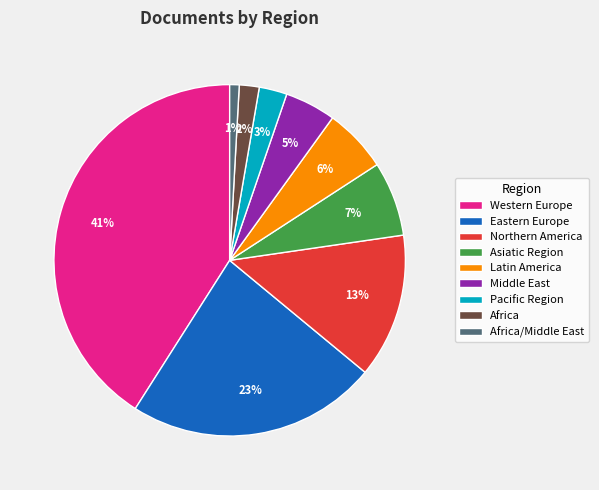

Approximately how many times larger is the value at Africa/Middle East compared to Africa?

0.5